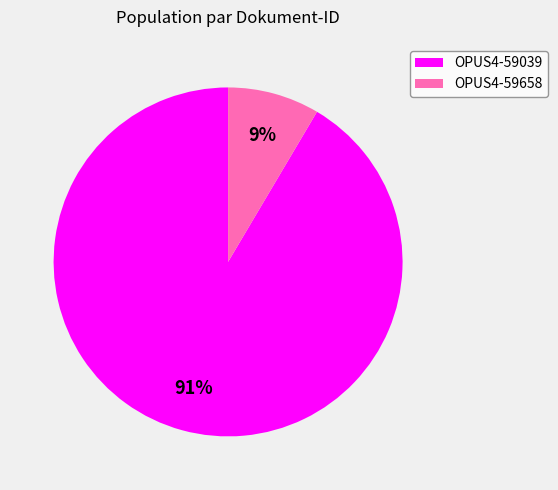

Count the number of slices in the pie.

2